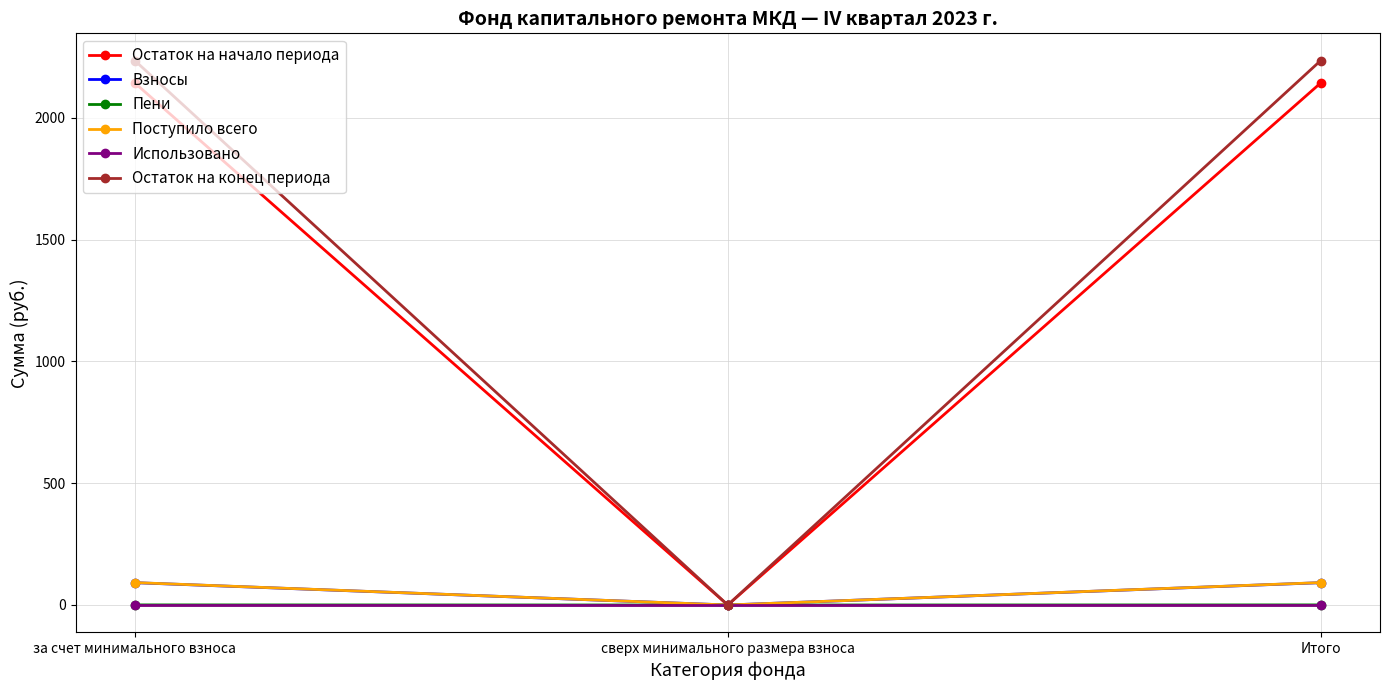

Is the value of Использовано at Итого greater than the value of Остаток на начало периода at Итого?

No